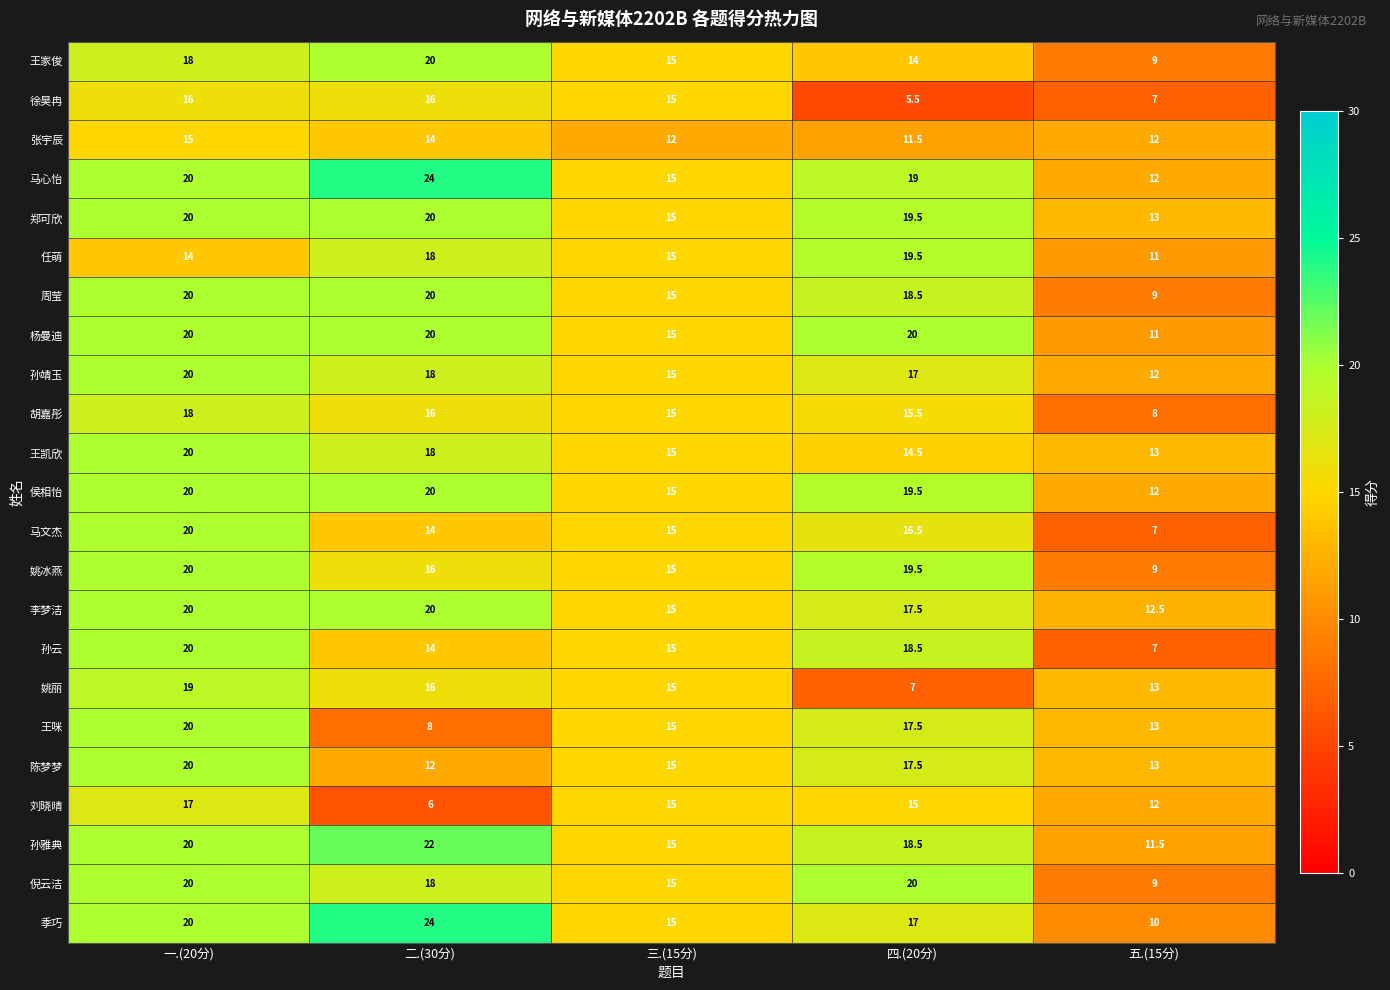

How many data points in 孙云 are less than 15?

2